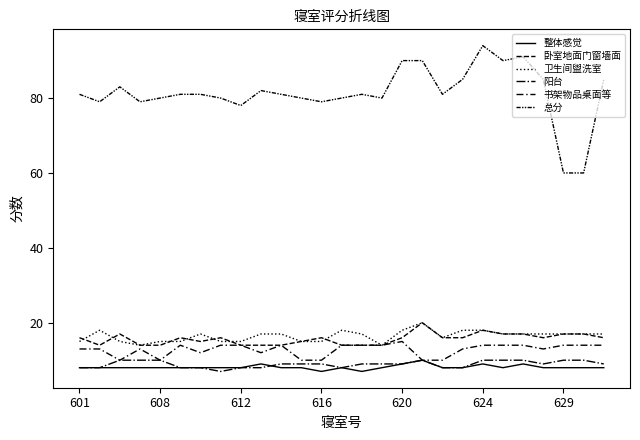

What is the difference between the maximum and minimum values in the 整体感觉 series?

3